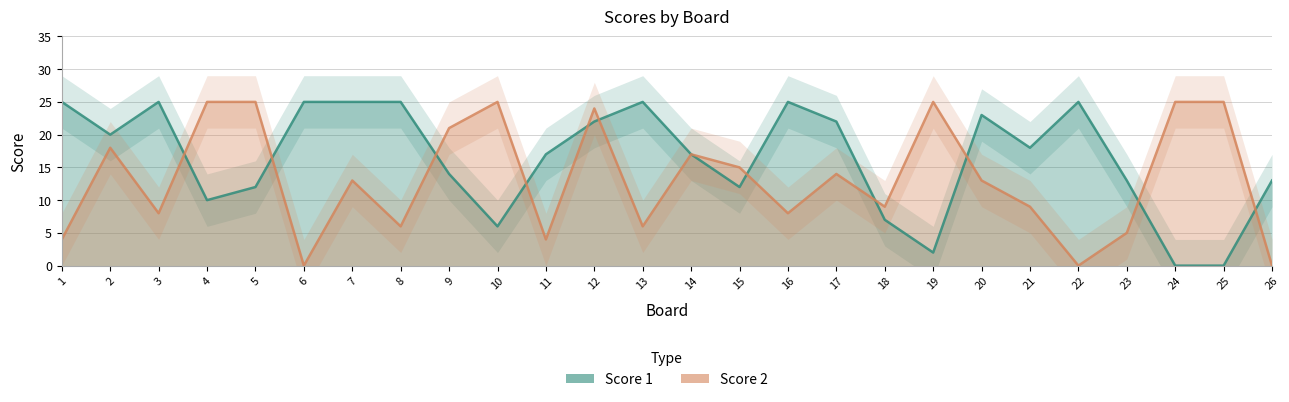

How many data points in Score 2 are above 13?

12